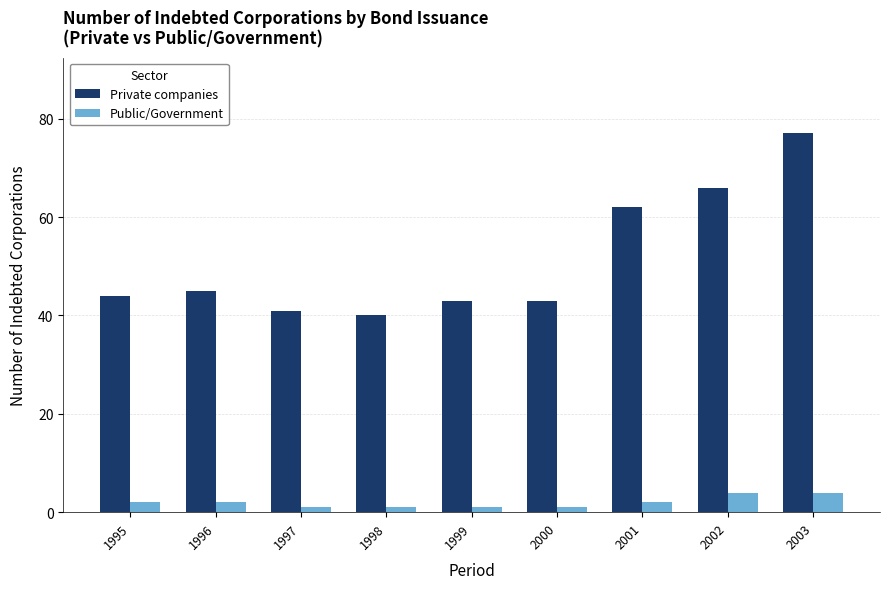

Does the chart contain stacked bars?

No